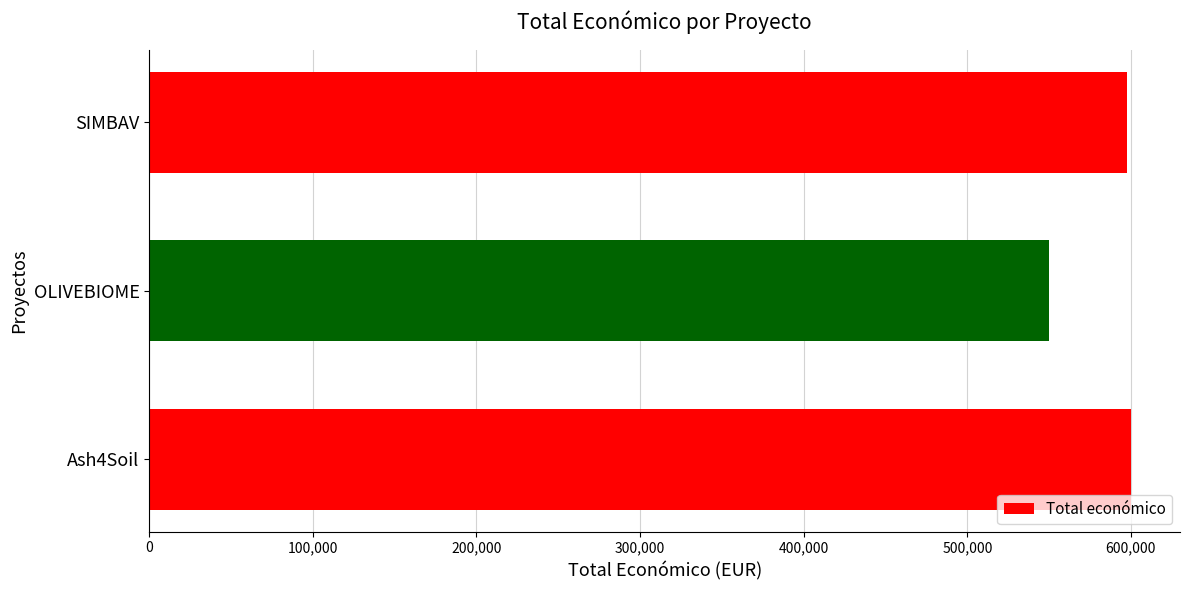

What is the label of the 1st bar from the top?

SIMBAV